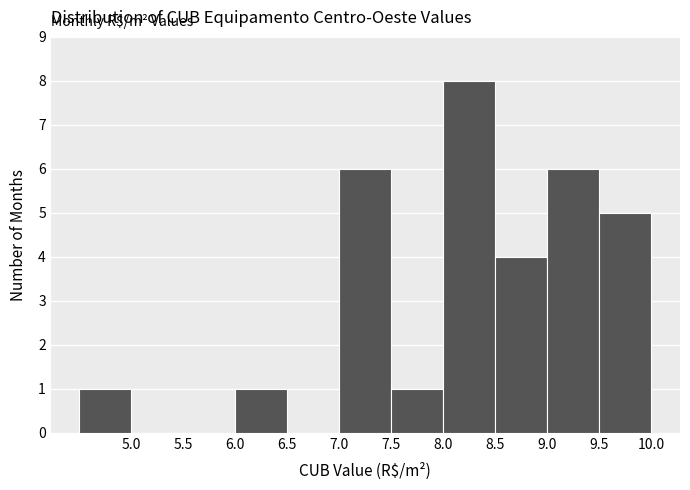

Reading left to right, transcribe this chart: for each bar, give the range it covers on the x-axis and its height. The values are not printed on the chart, so give them approximately, as read against the axis.

4.5 to 5.0: 1
5.0 to 5.5: 0
5.5 to 6.0: 0
6.0 to 6.5: 1
6.5 to 7.0: 0
7.0 to 7.5: 6
7.5 to 8.0: 1
8.0 to 8.5: 8
8.5 to 9.0: 4
9.0 to 9.5: 6
9.5 to 10.0: 5